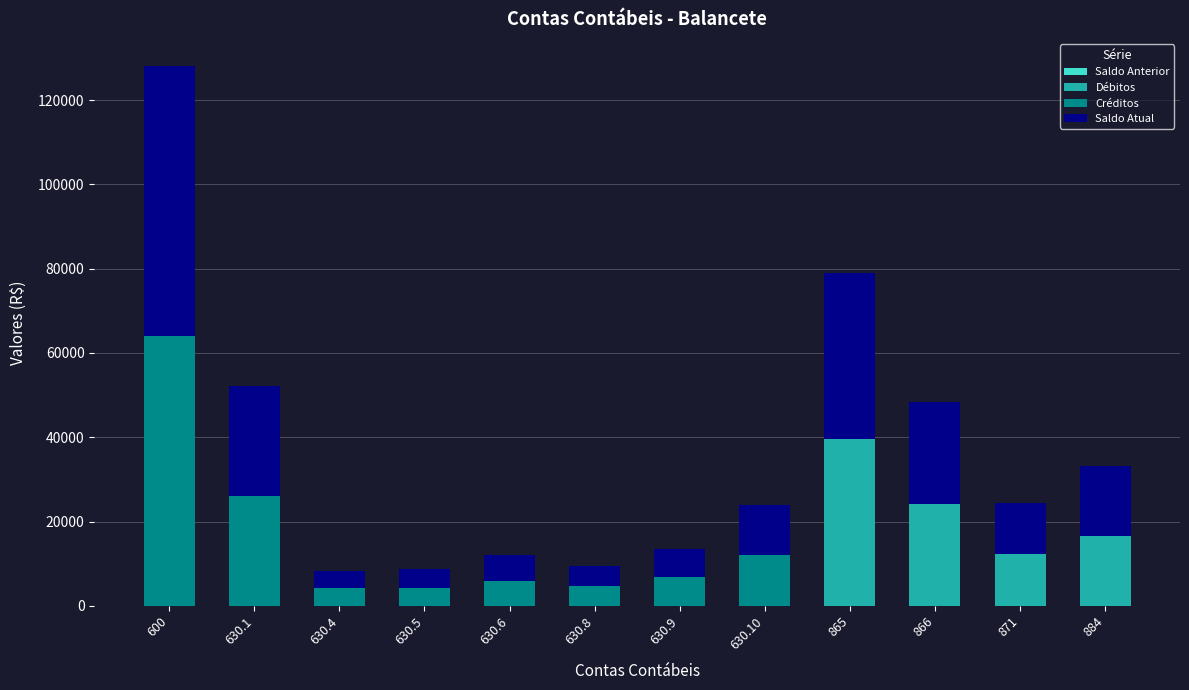

What is the highest value of the Débitos series?

39473.2